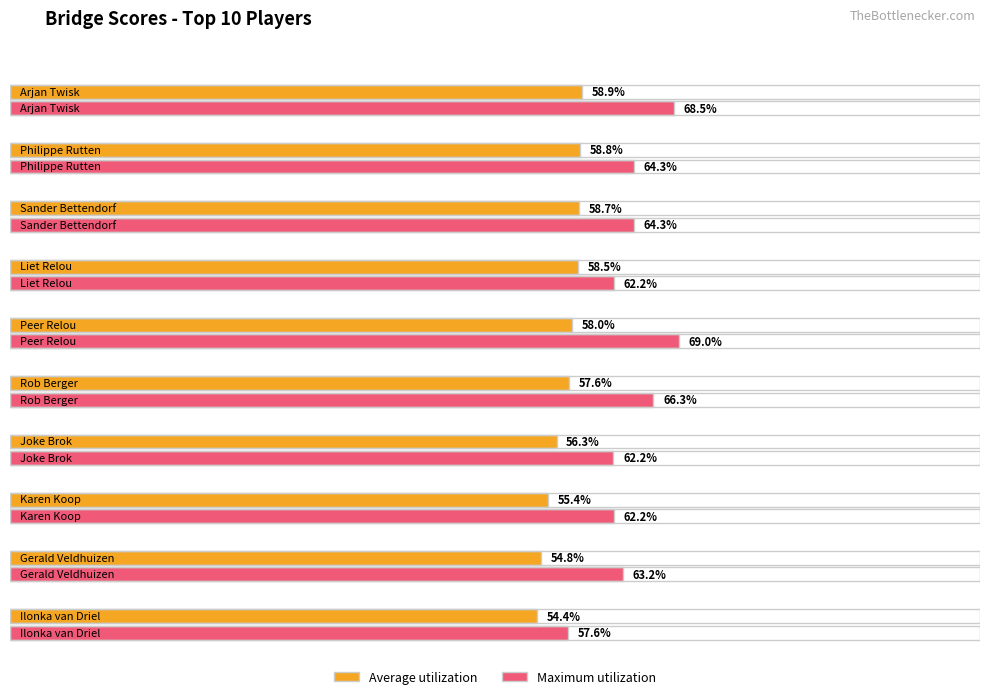

Is the value of Maximum utilization at Sander Bettendorf greater than the value of Average utilization at Philippe Rutten?

Yes